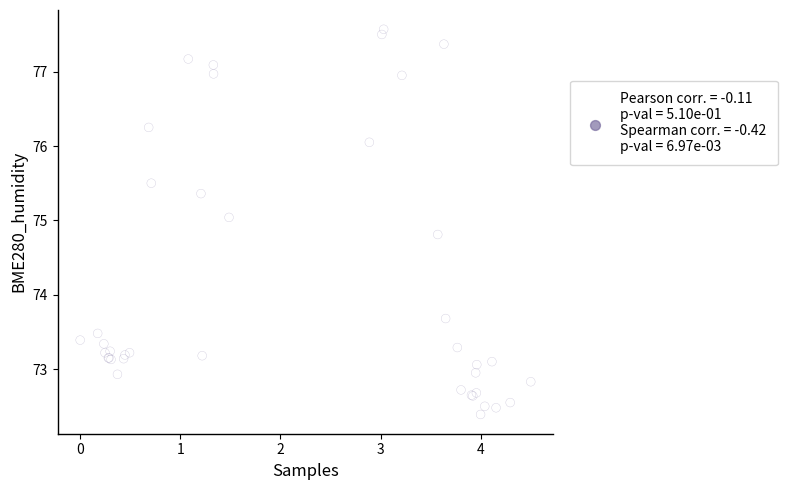

What Y value in the scatter plot is closest to 74?

73.7